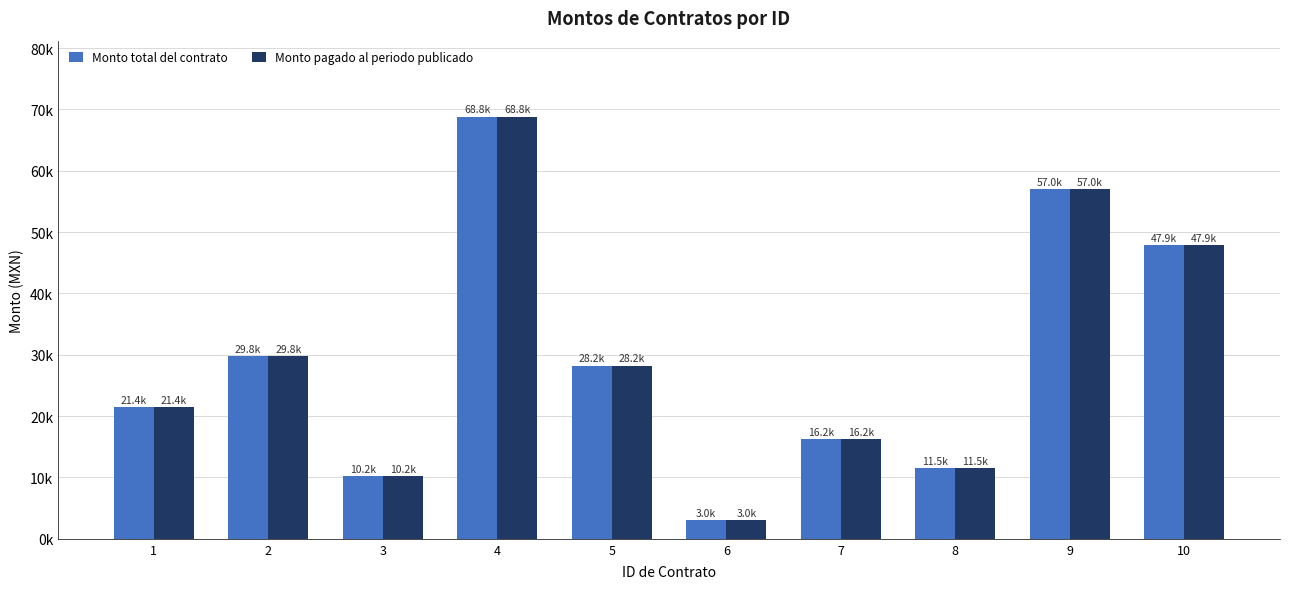

Are the bars grouped side by side (vs. stacked)?

Yes